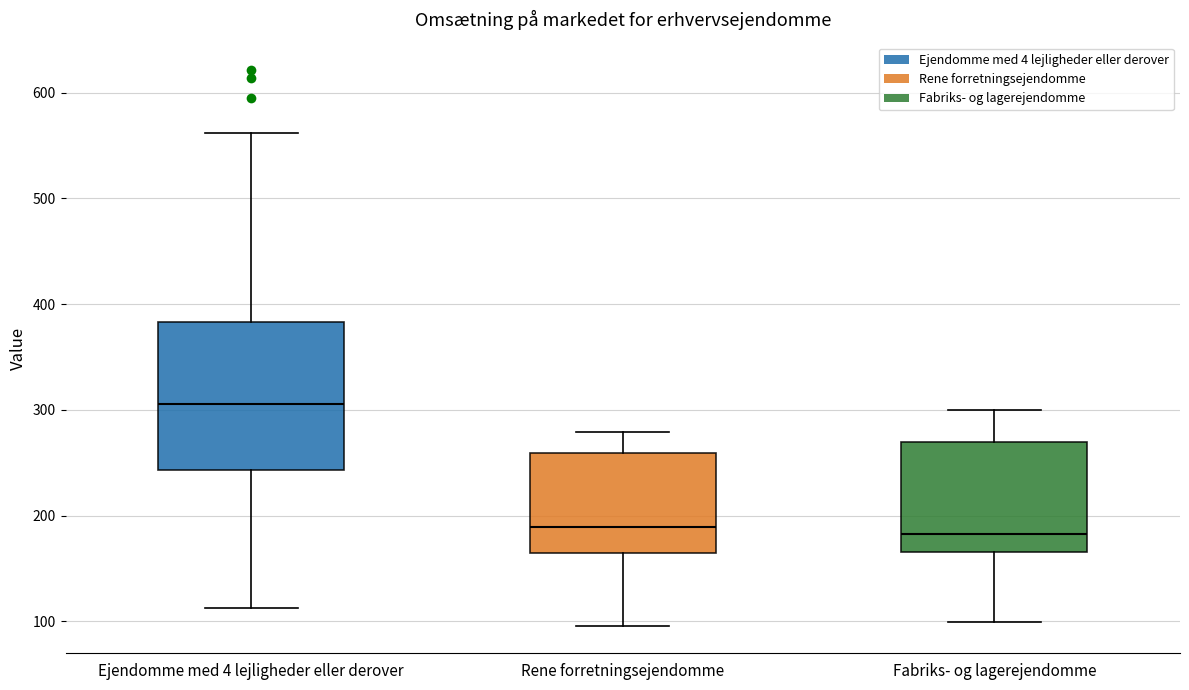

Comparing the boxes themselves (not the whiskers), which one is the tallest?

Ejendomme med 4 lejligheder eller derover